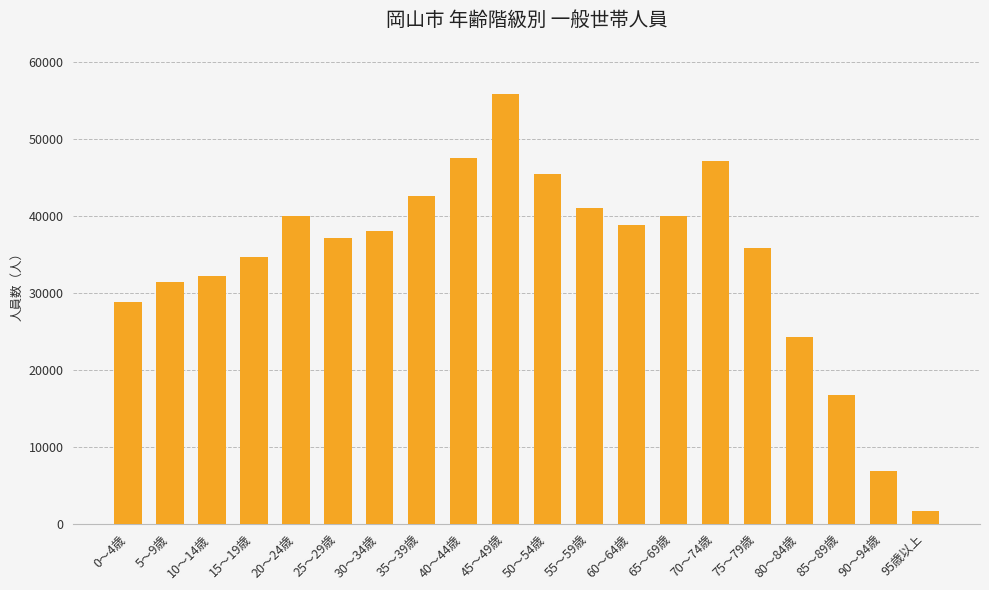

How many distinct data groups are displayed?

1